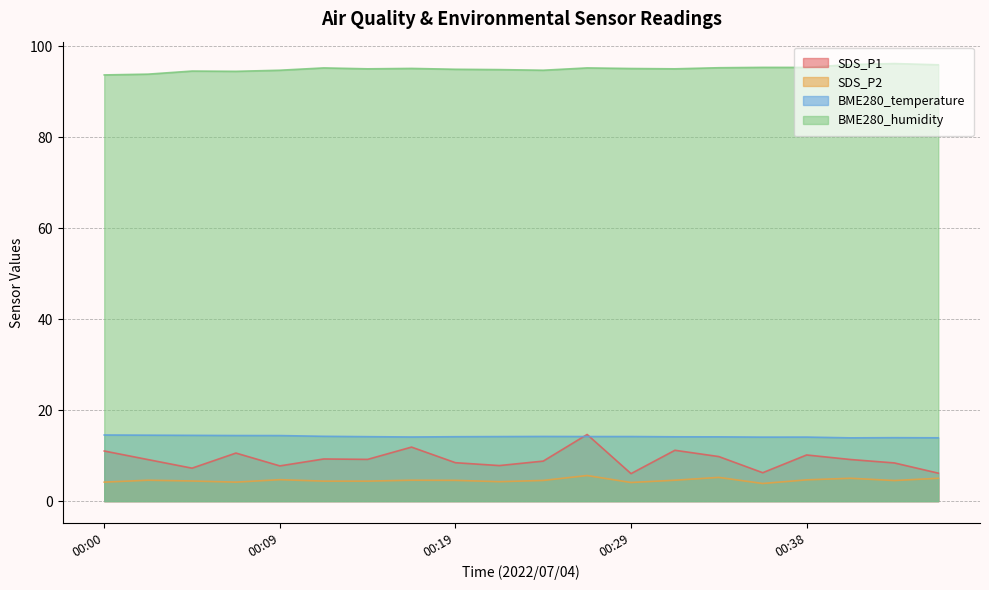

True or false: SDS_P2 and BME280_temperature intersect in this chart.

False